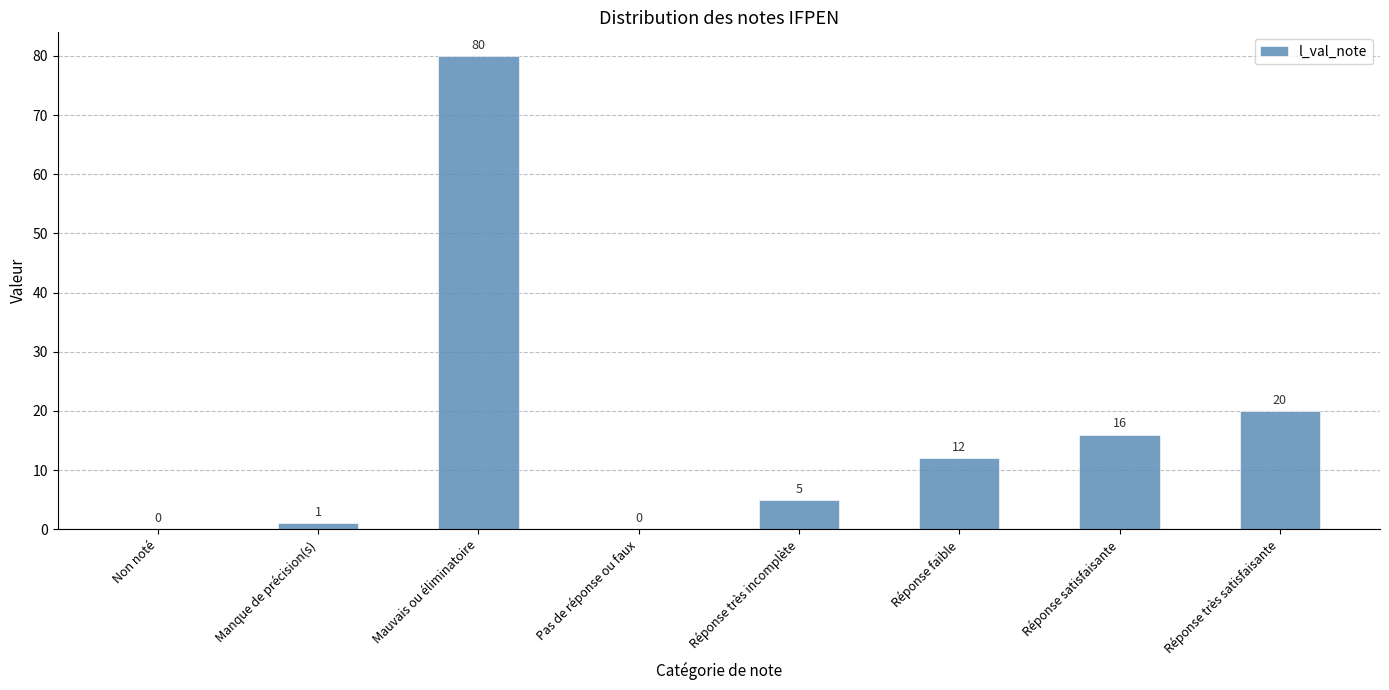

True or false: the data shows 0 at Non noté.

True